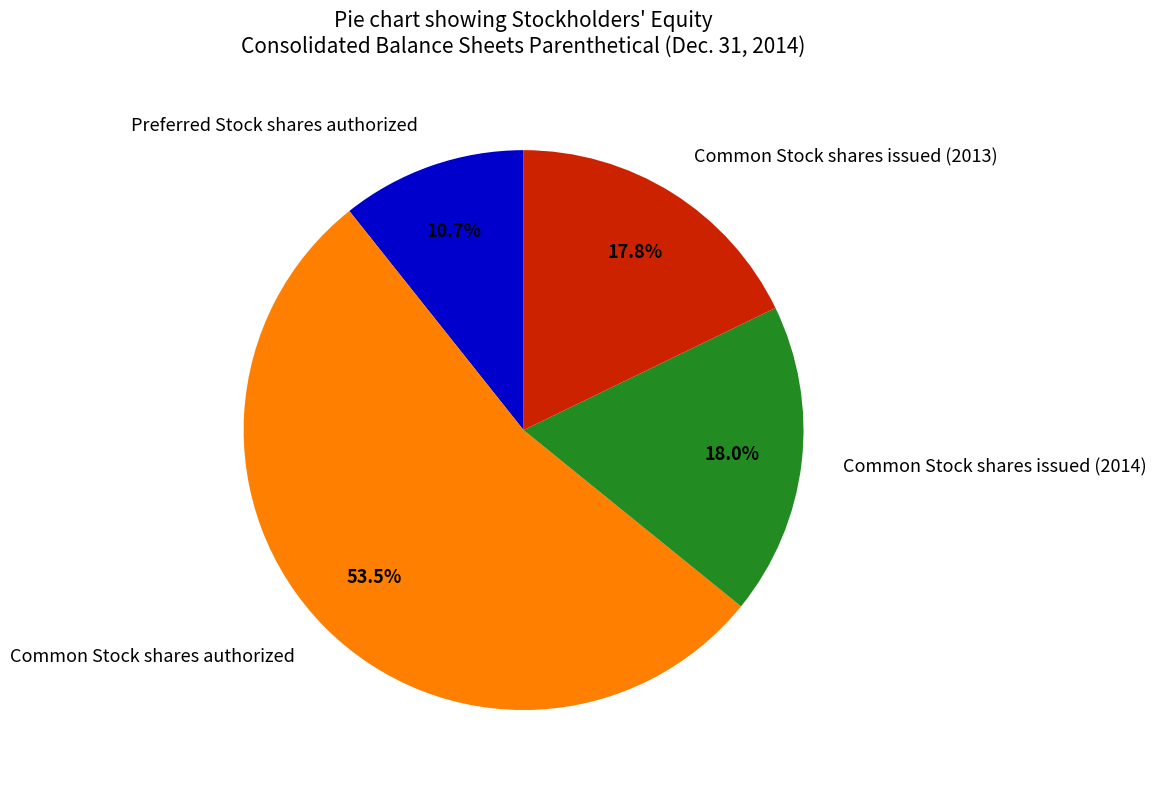

Count the number of slices in the pie.

4